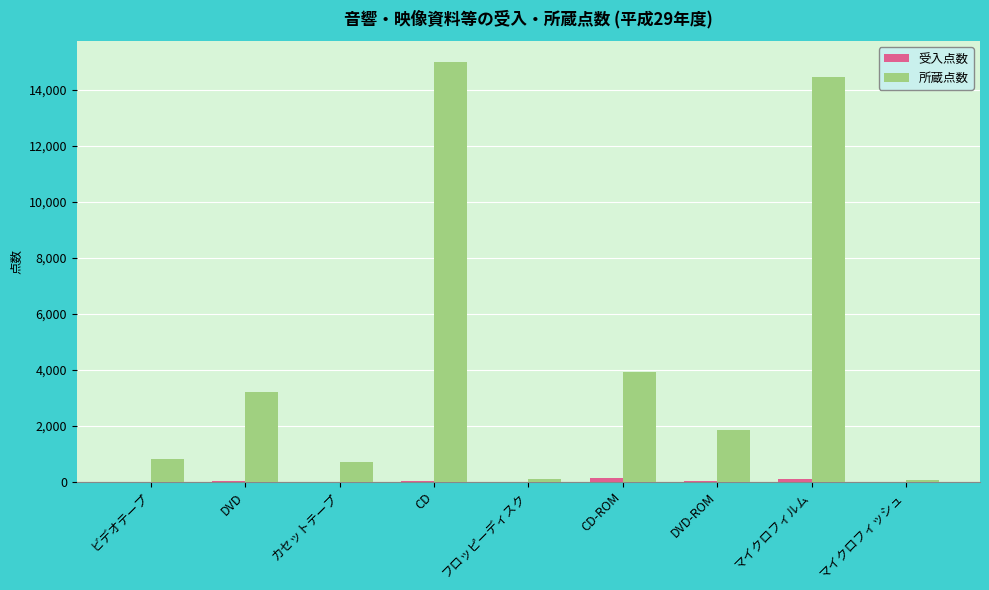

The value of 所蔵点数 at CD-ROM is 1429. True or false?

False